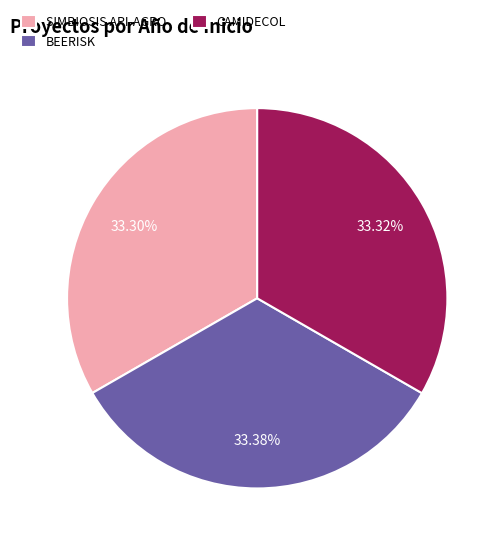

Combined, do CAMIDECOL and SIMBIOSIS API-AGRO account for over 50%?

Yes